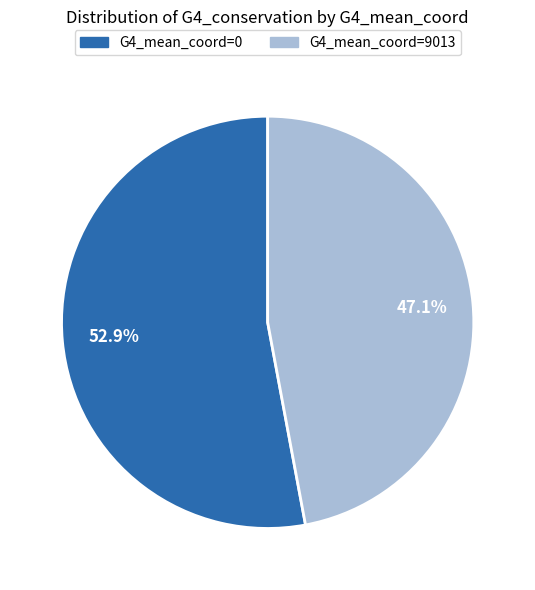

Does any single category account for the majority?

Yes